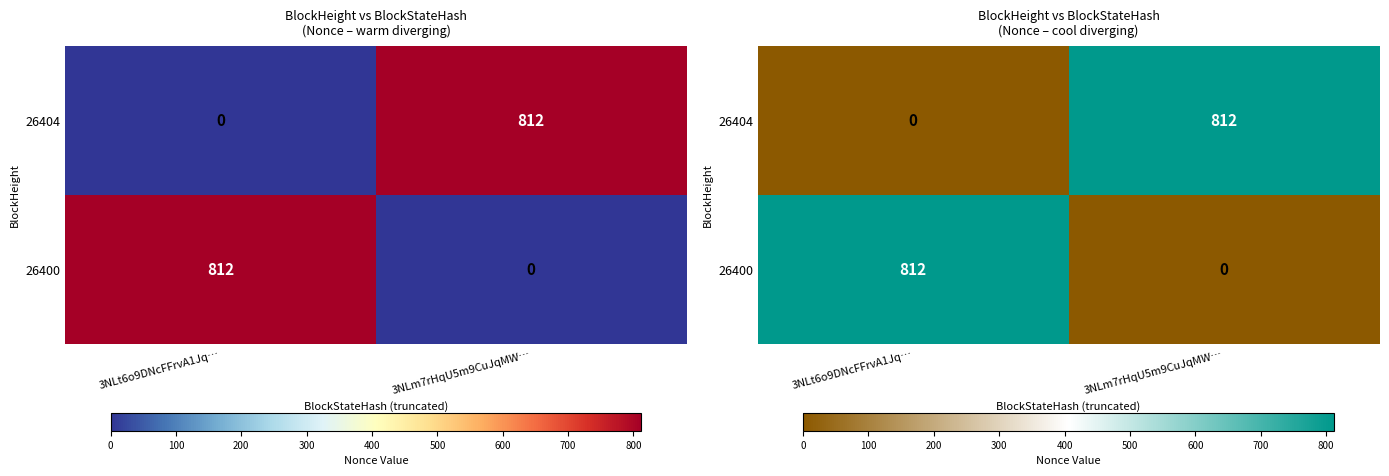

Which series has the largest total across all categories?

26404